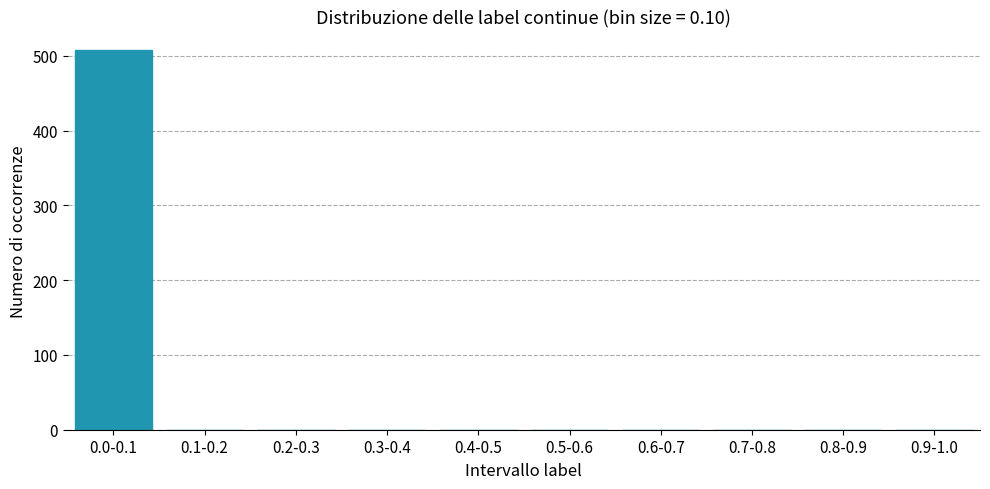

Reading left to right, list all the values displayed in this chart.

0.0-0.1=507	0.1-0.2=0	0.2-0.3=0	0.3-0.4=0	0.4-0.5=0	0.5-0.6=0	0.6-0.7=0	0.7-0.8=0	0.8-0.9=0	0.9-1.0=0